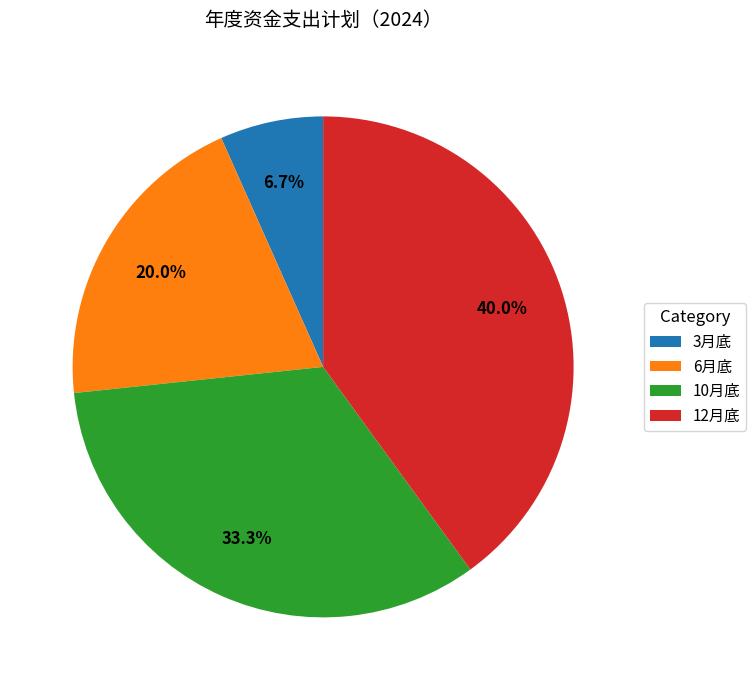

What percentage do 10月底 and 6月底 together represent?

53.3%